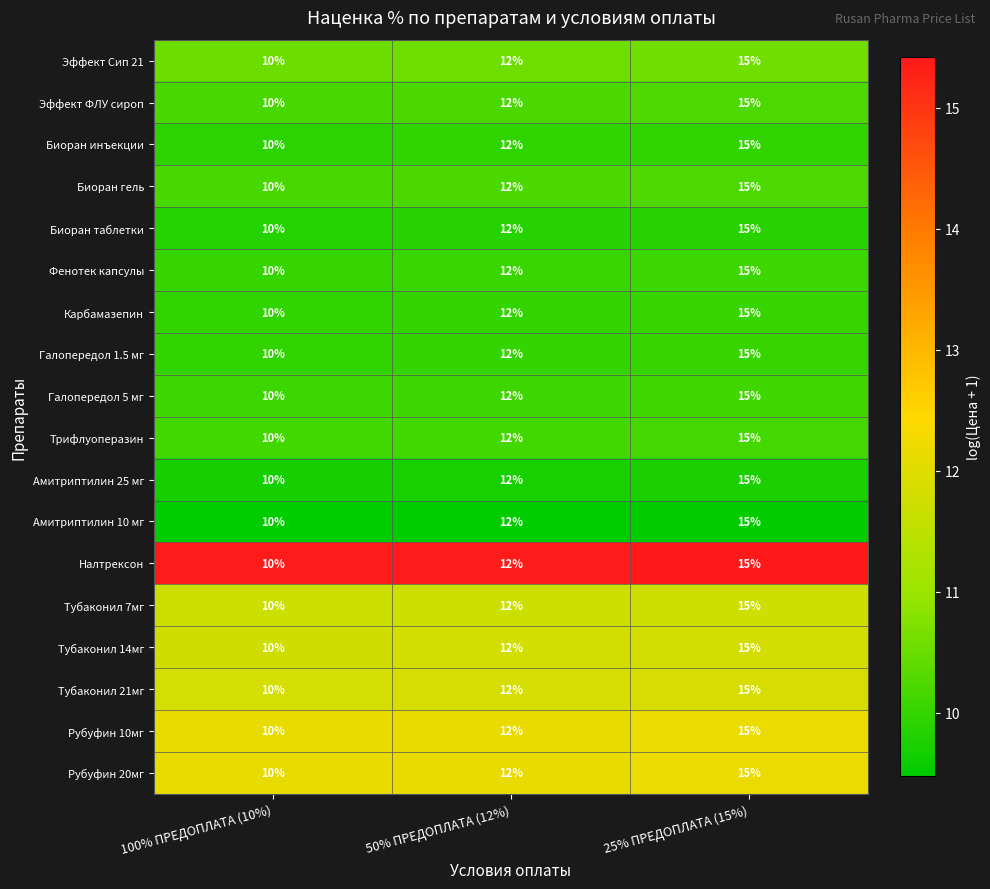

Is it true that Биоран гель equals 15 at 25% ПРЕДОПЛАТА (15%)?

True